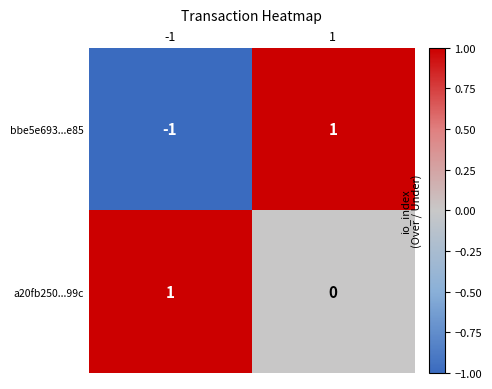

List the series in order of their overall mean, lowest first.

bbe5e693...e85, a20fb250...99c